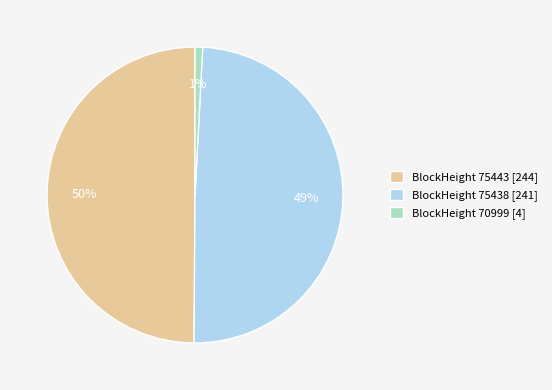

The BlockHeight 70999 [4] slice represents 11% of the pie. True or false?

False